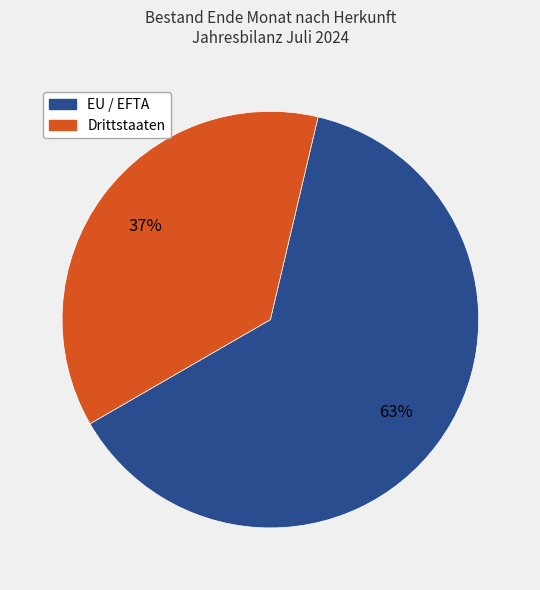

Is the sum of EU / EFTA and Drittstaaten greater than half?

Yes